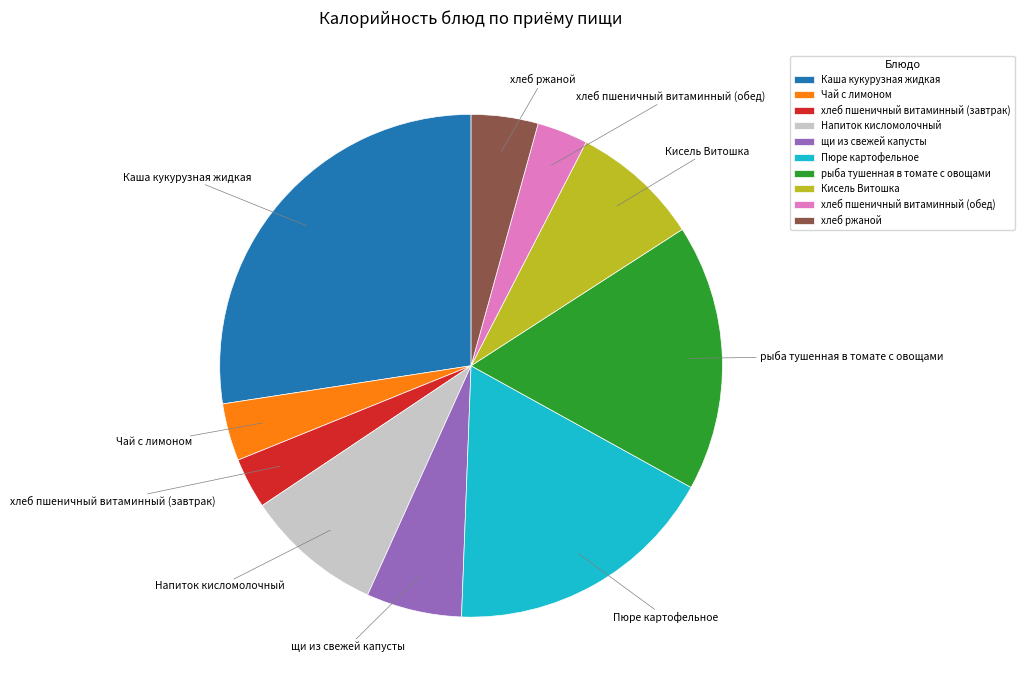

Which has a higher value, Каша кукурузная жидкая or Чай с лимоном?

Каша кукурузная жидкая